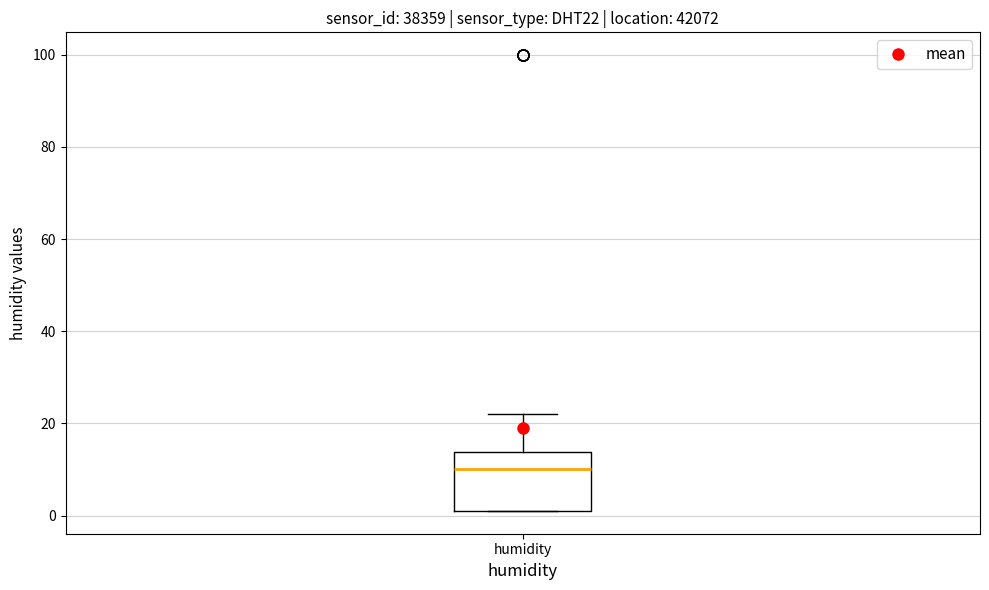

Read this box plot against the y-axis: the position of the median line, the range covered by the box, and the ends of both whiskers. The values are not printed on the chart, so give them approximately, as read against the axis.

median 10, box 2 to 14, whiskers 2 to 22